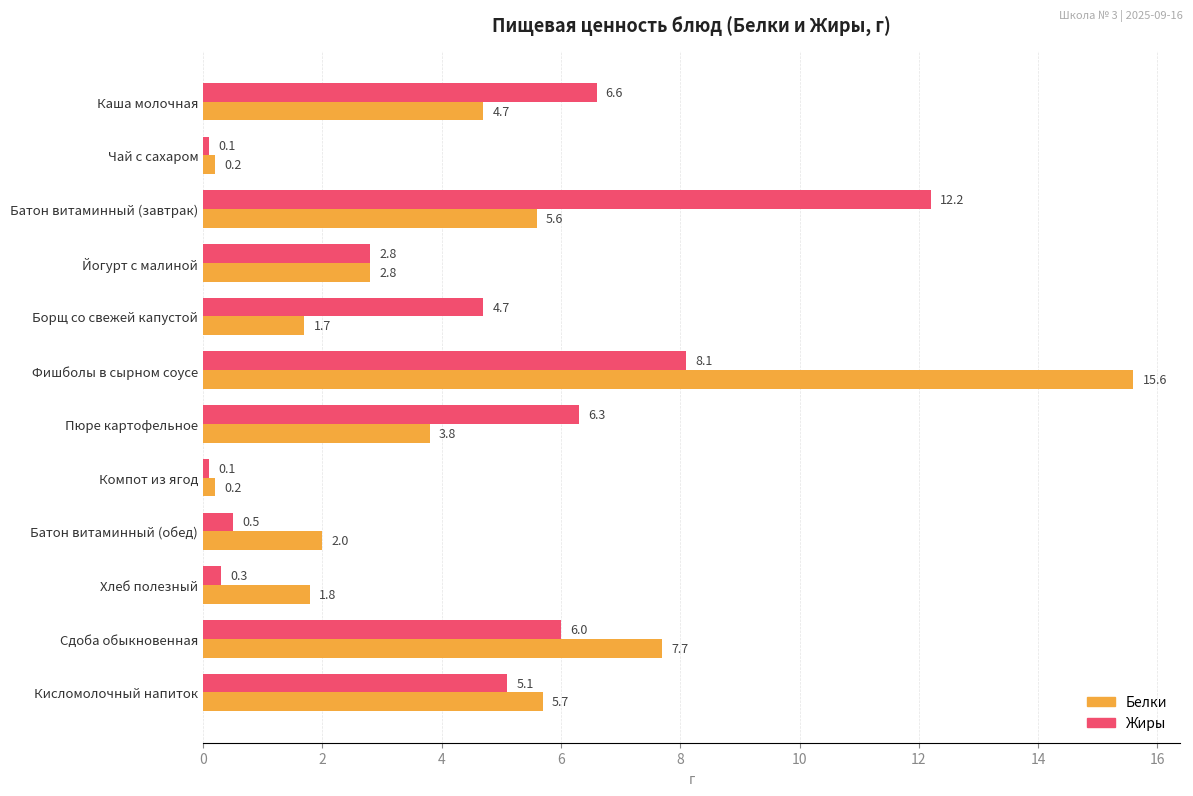

List the series in order of their peak value, lowest first.

Жиры, Белки